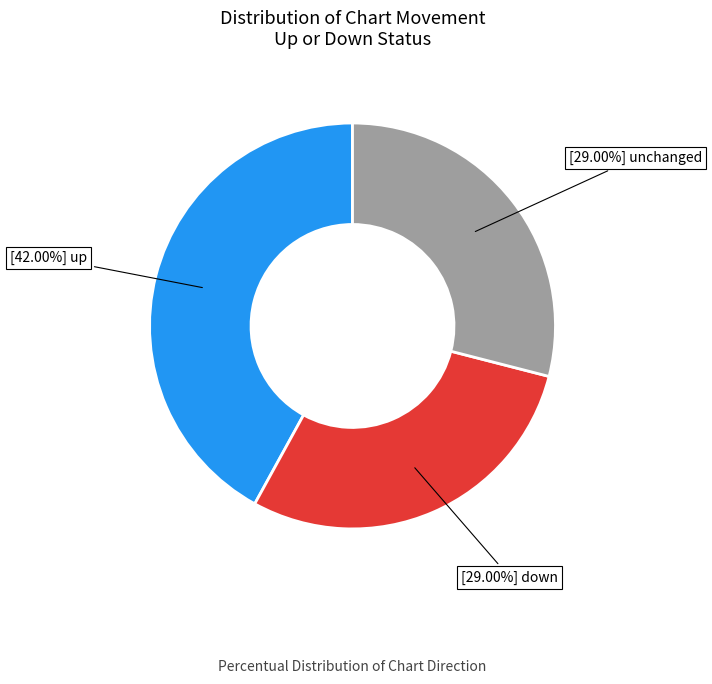

Is there any slice that represents more than half of the pie?

No